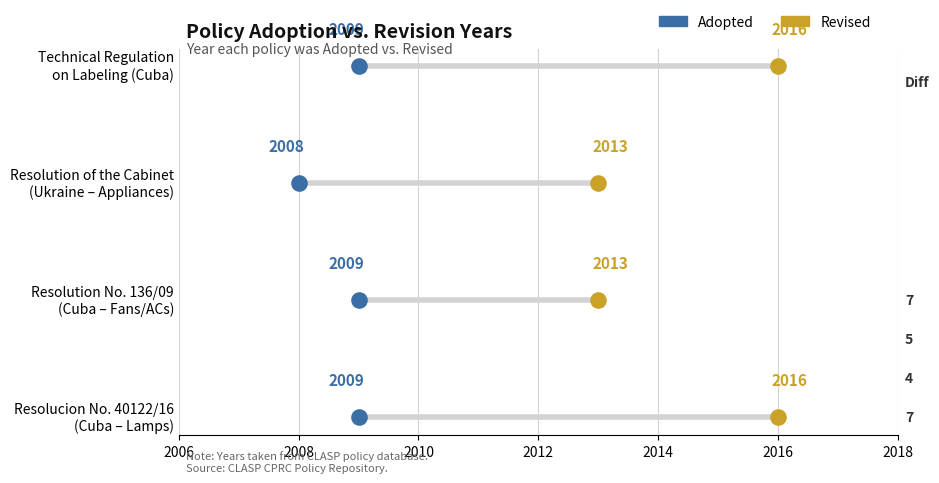

What are all the series names shown in the legend?

Adopted, Revised